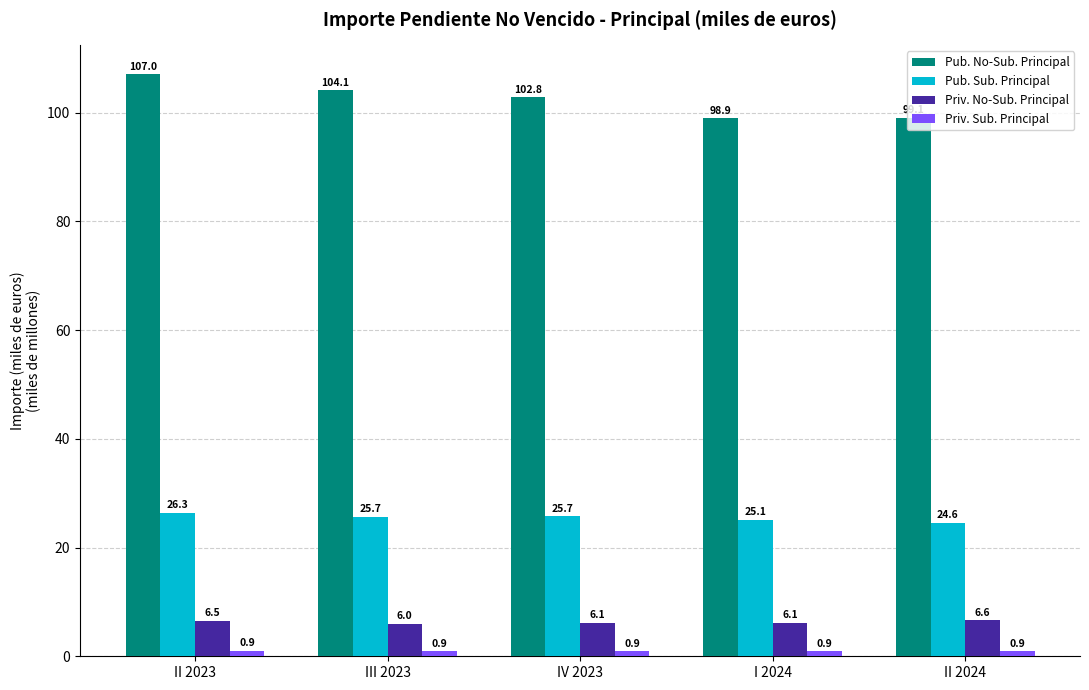

At how many categories does at least one series exceed 88?

5